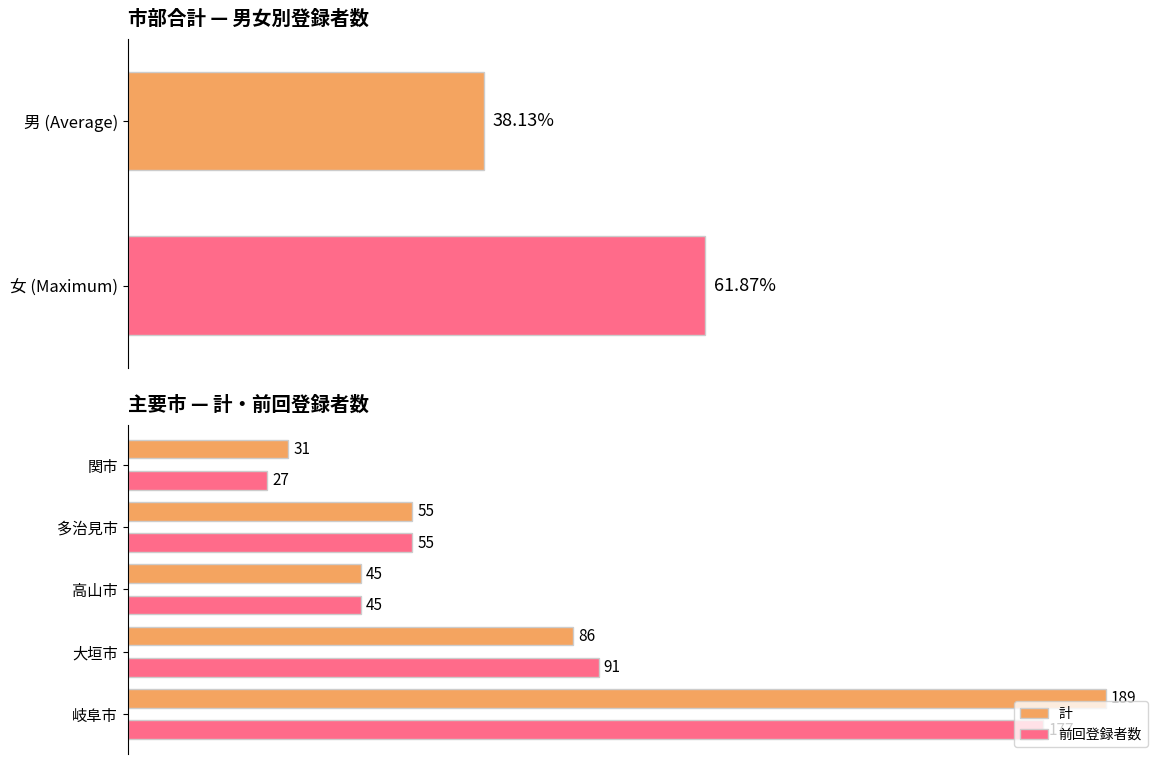

Is the value of 前回登録者数 at 関市 greater than the value of 計 at 関市?

No